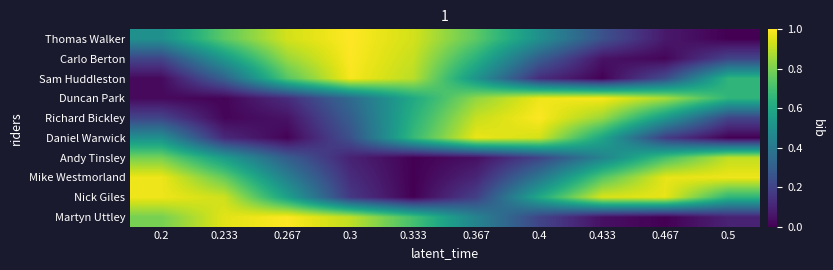

What is the spread (max minus min) of values at 0.367?

0.9